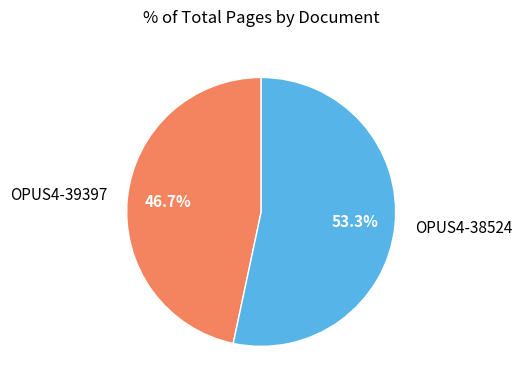

The OPUS4-38524 slice represents 41% of the pie. True or false?

False